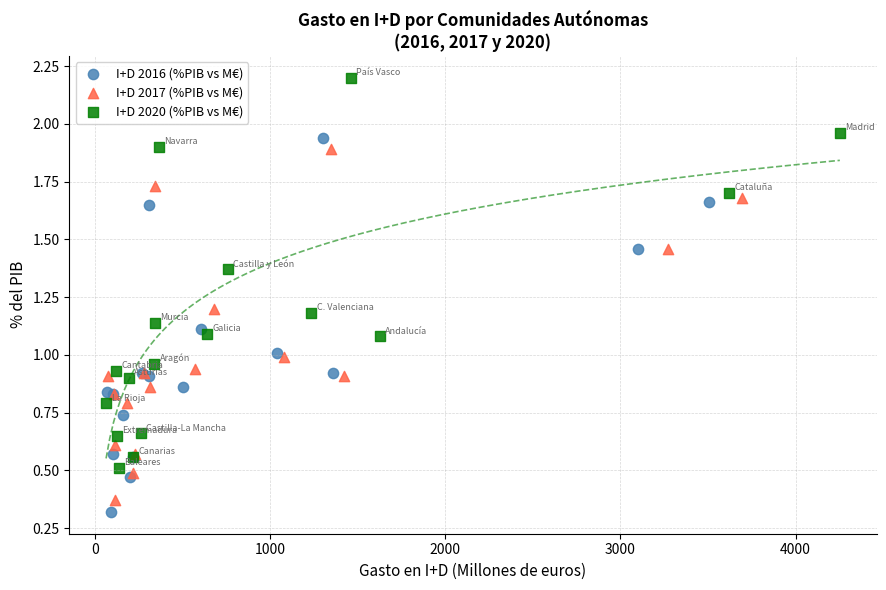

Which series has the largest Y range (max minus min)?

I+D 2020 (%PIB vs M€)